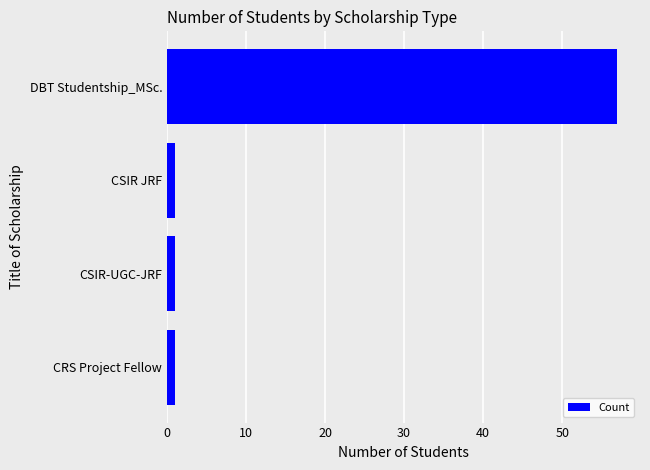

What is the difference between the maximum and minimum values?

56